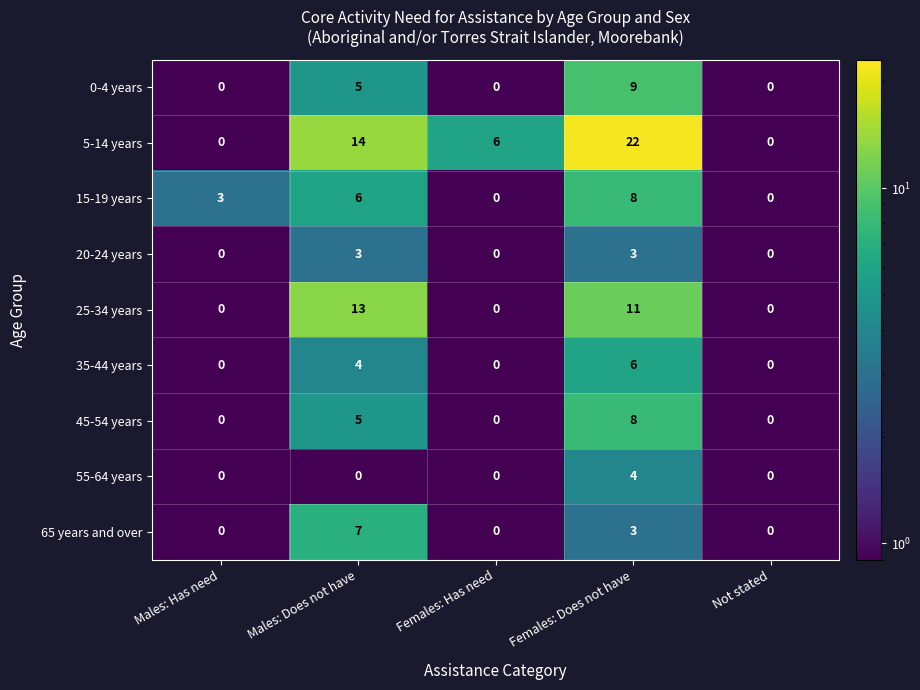

The value of 25-34 years at Females: Has need is 5. True or false?

False